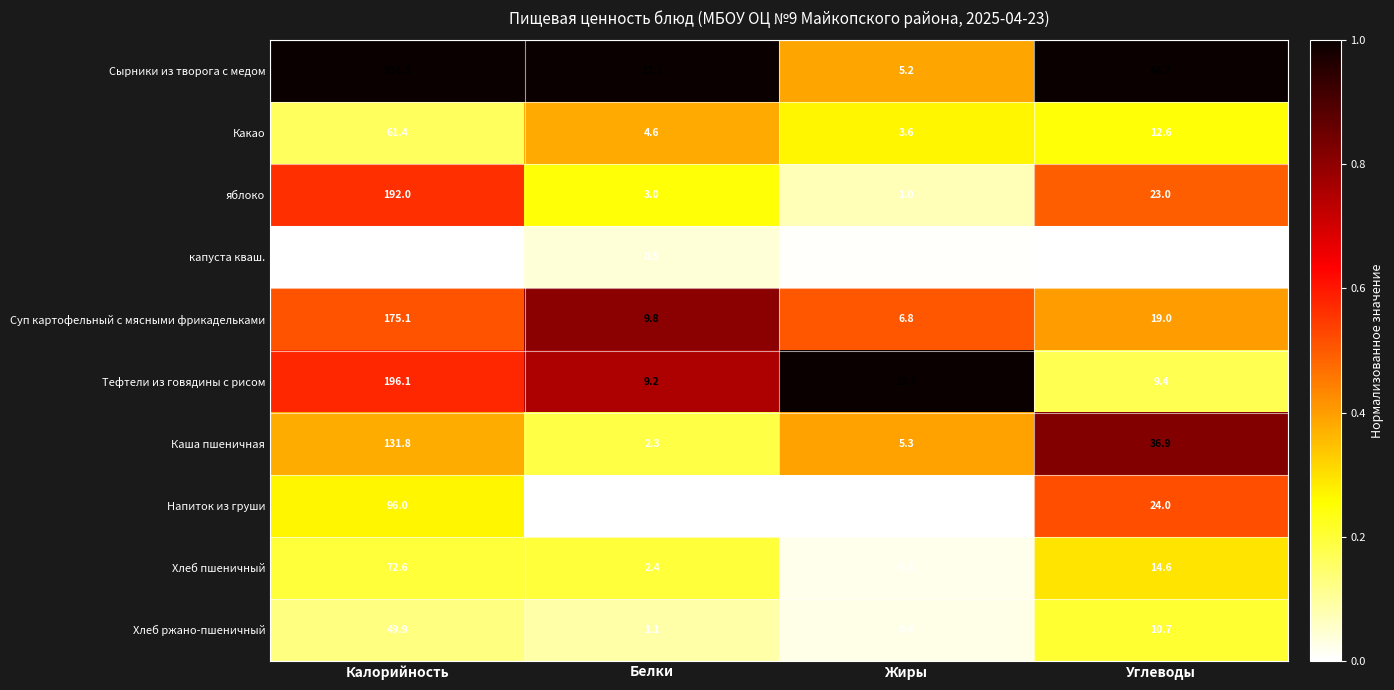

What is the total value across all series at Белки?

45.0